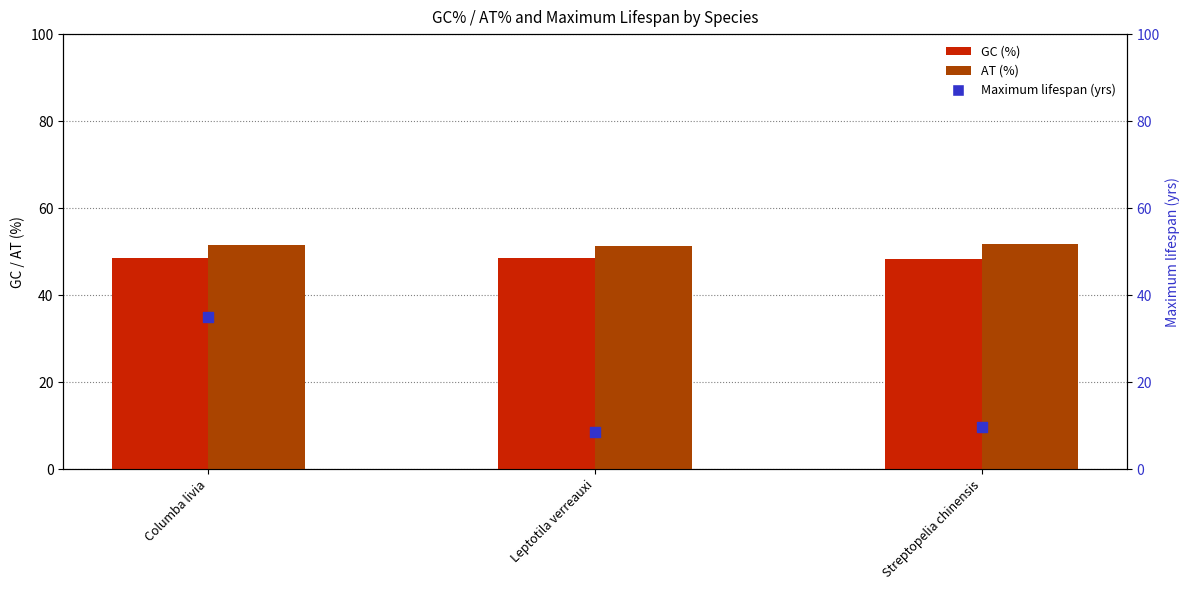

At which category is the sum across all series the highest?

Columba livia